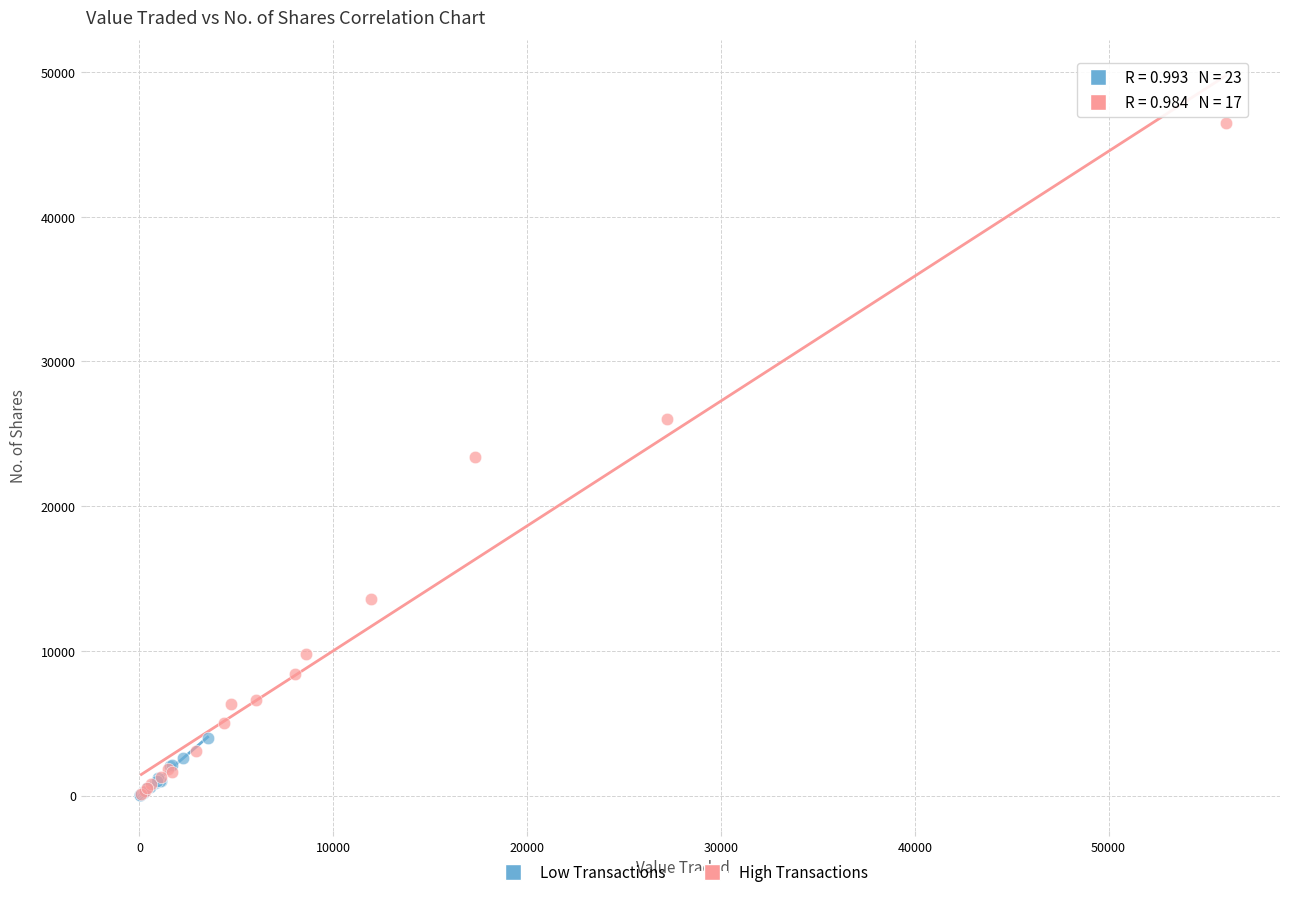

Which series contains the highest Y value?

High Transactions